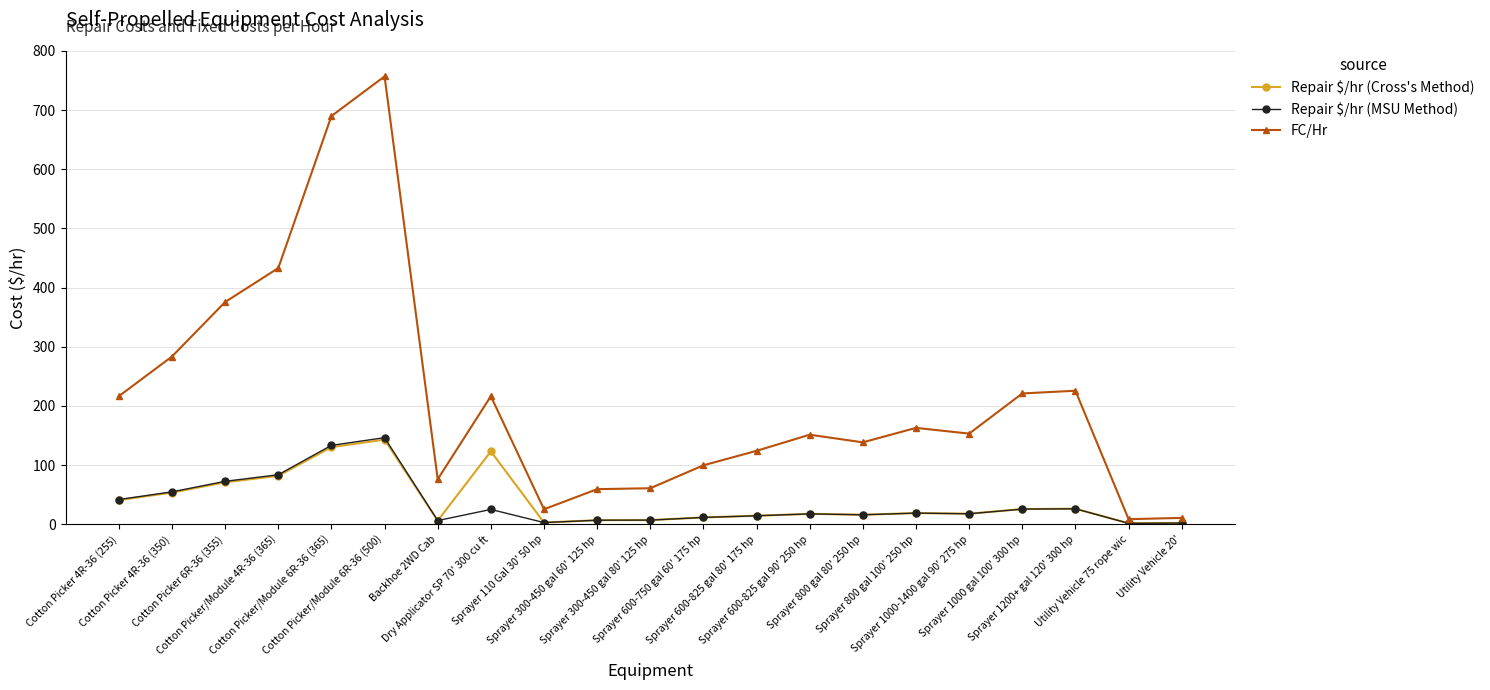

Which series has the widest spread of values?

FC/Hr